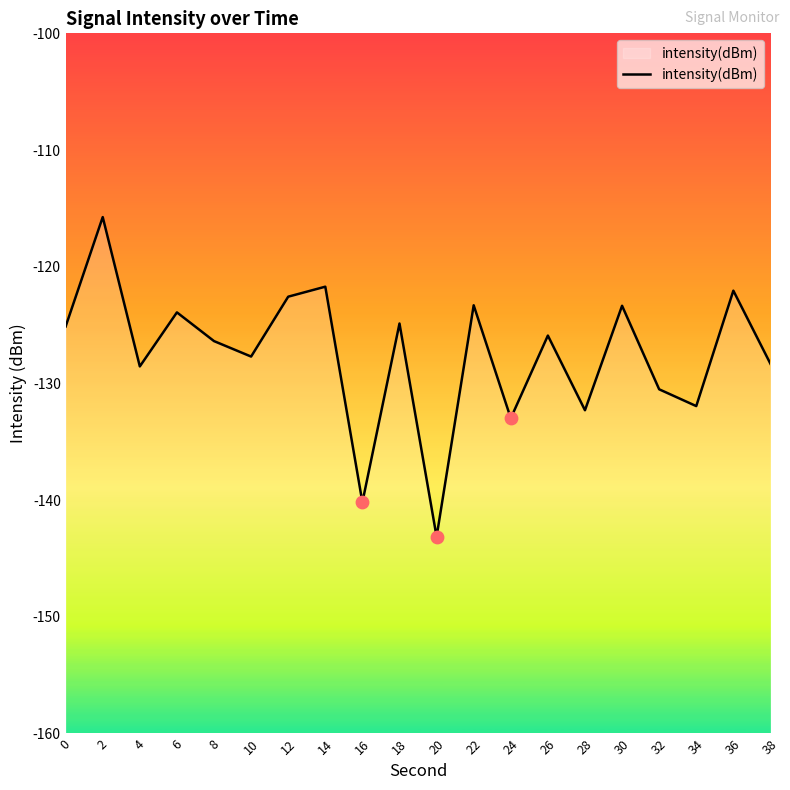

What is the change in value from 14 to 36?

-0.3